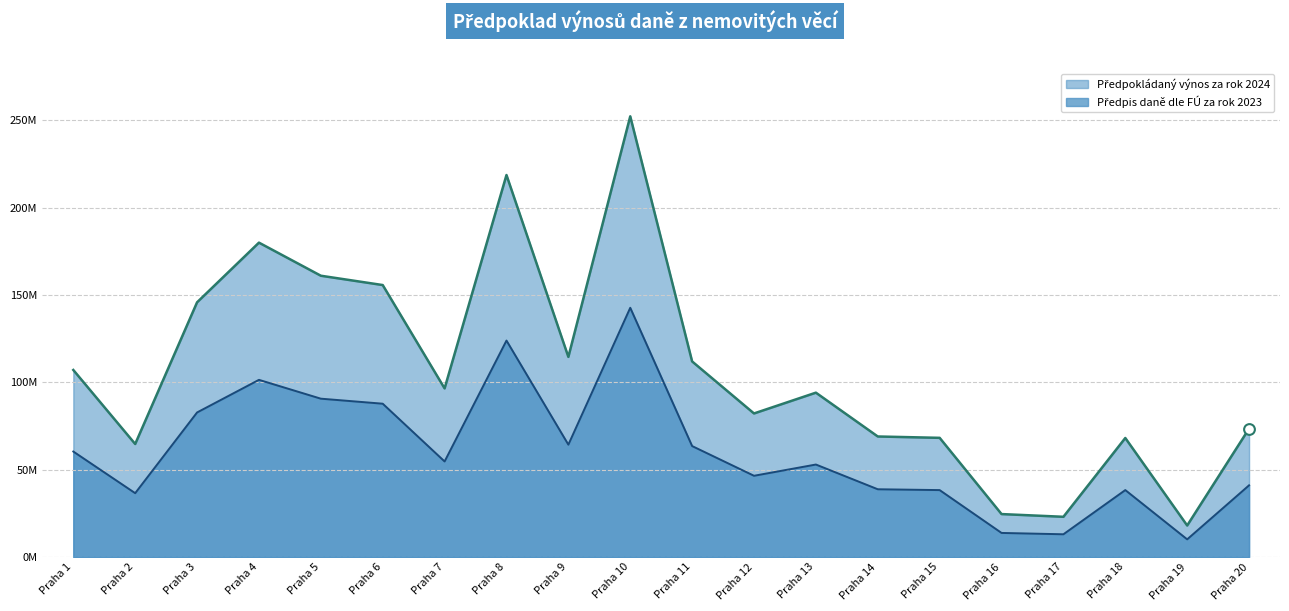

What is the total value across all series at Praha 12?

128685202.2